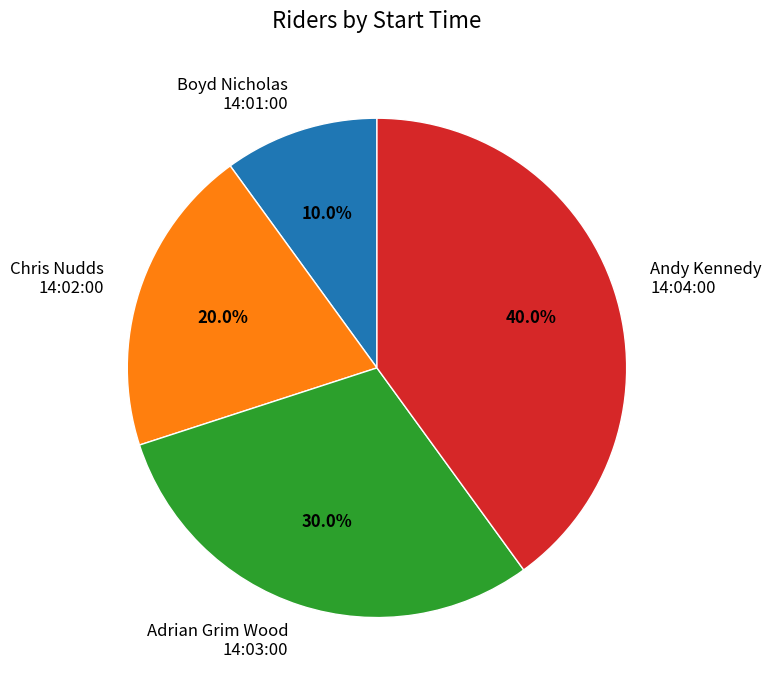

Which slice is the largest?

Andy Kennedy 14:04:00